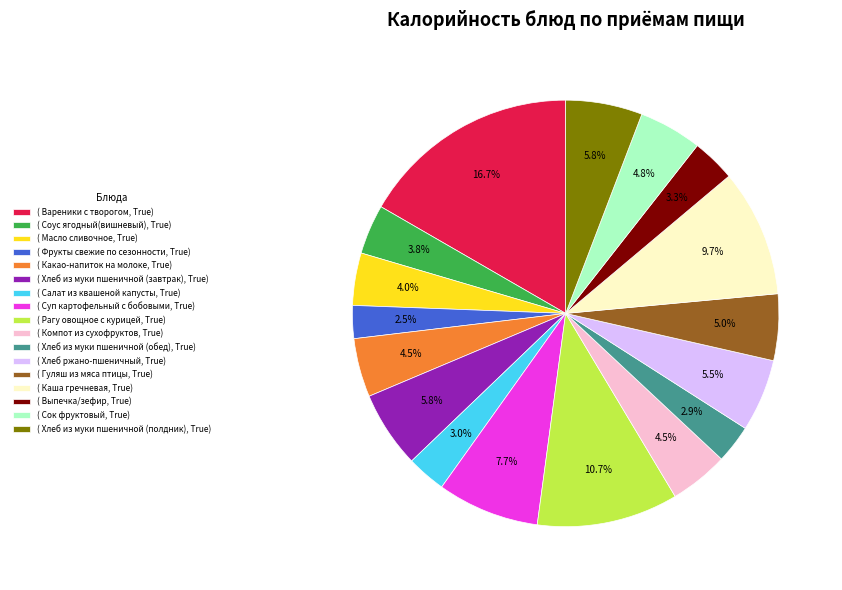

How much of the chart is everything except ( Соус ягодный(вишневый), True)?

96.2%